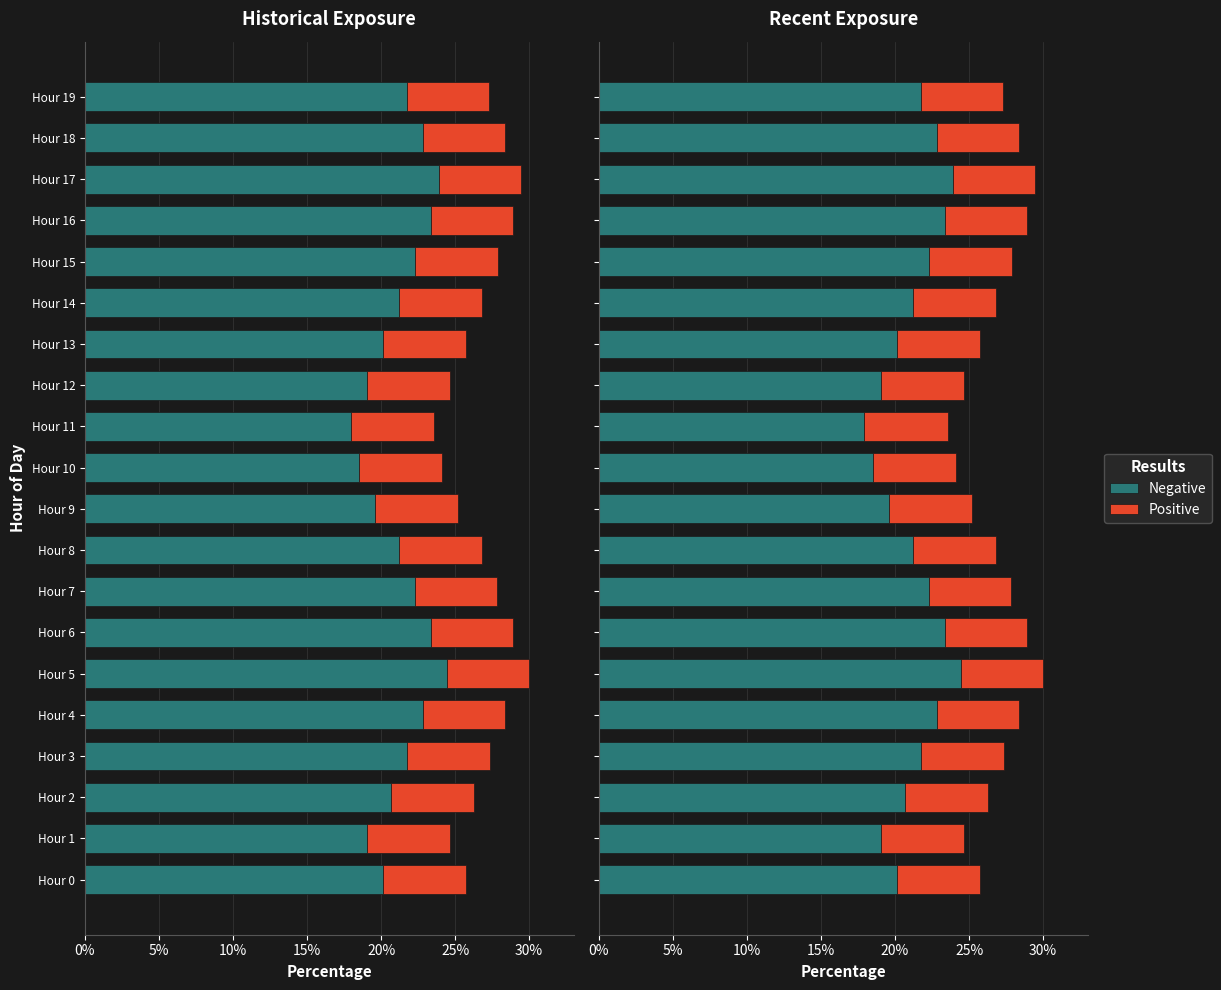

Which series changed the most between Hour 8 and Hour 14?

Negative